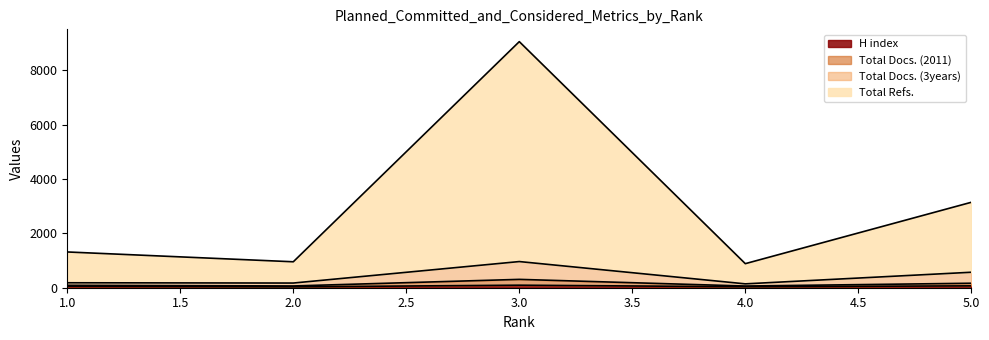

How many data points in Total Docs. (2011) are above 89?

2